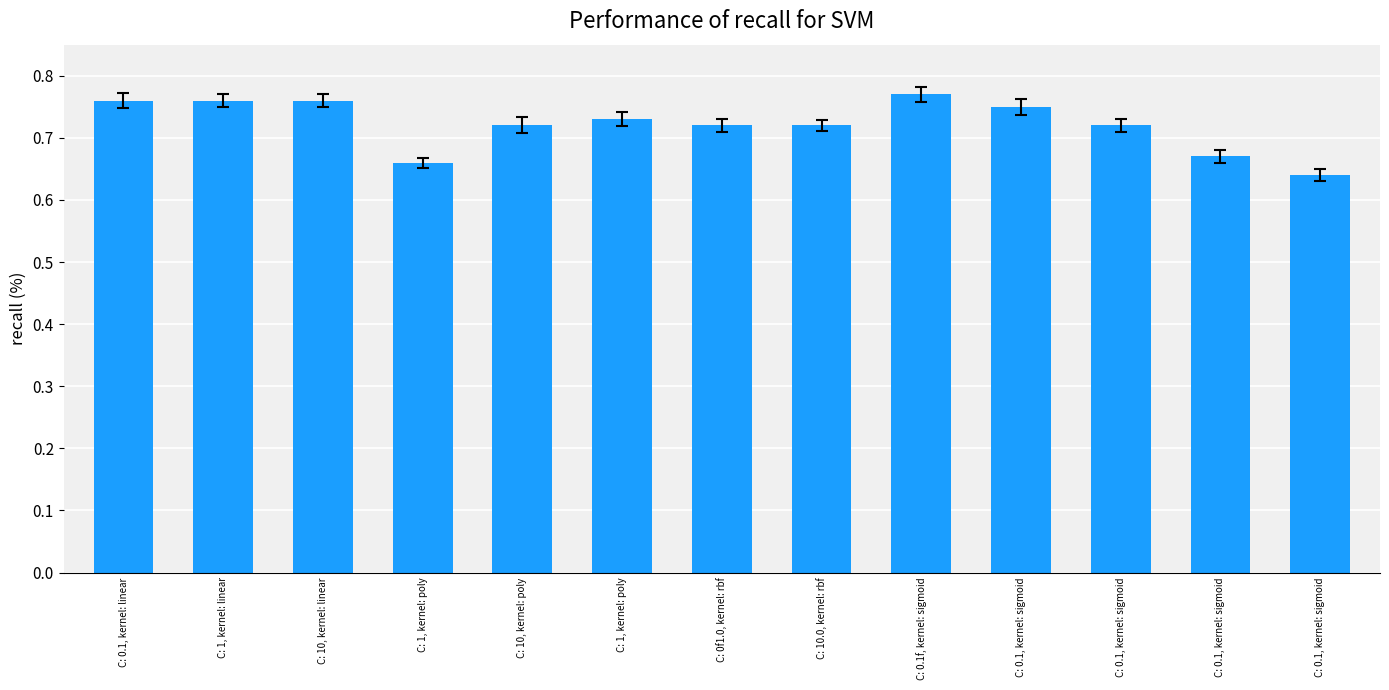

Does the chart contain any negative values?

No